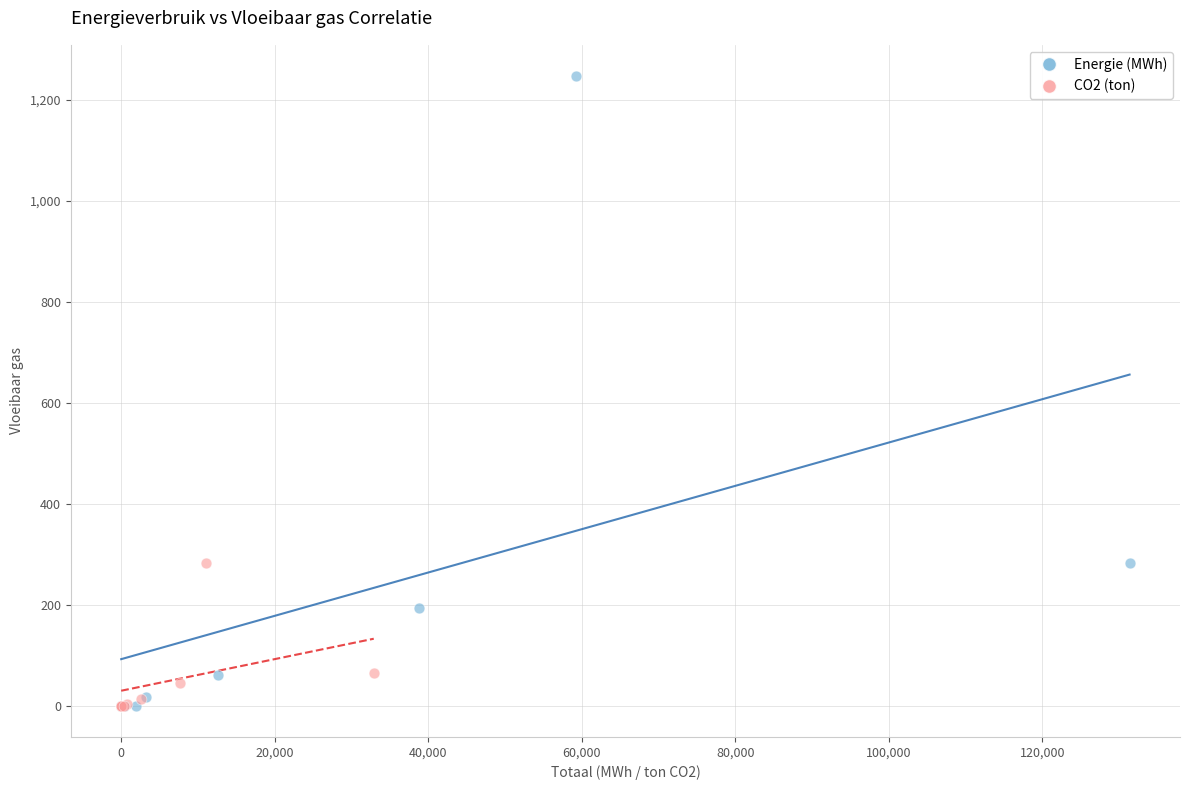

Which series has the widest spread of Y values?

Energie (MWh)